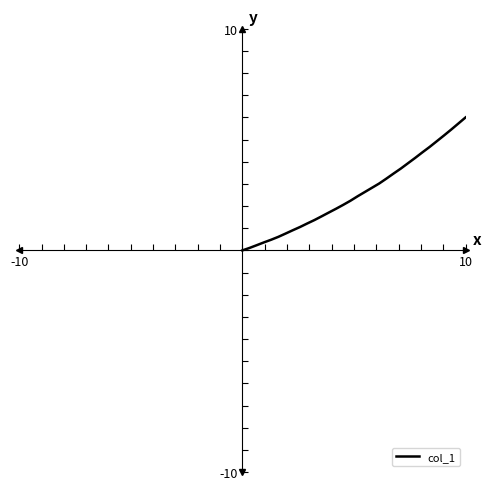

What is the difference between the second highest and minimum values?

5.7